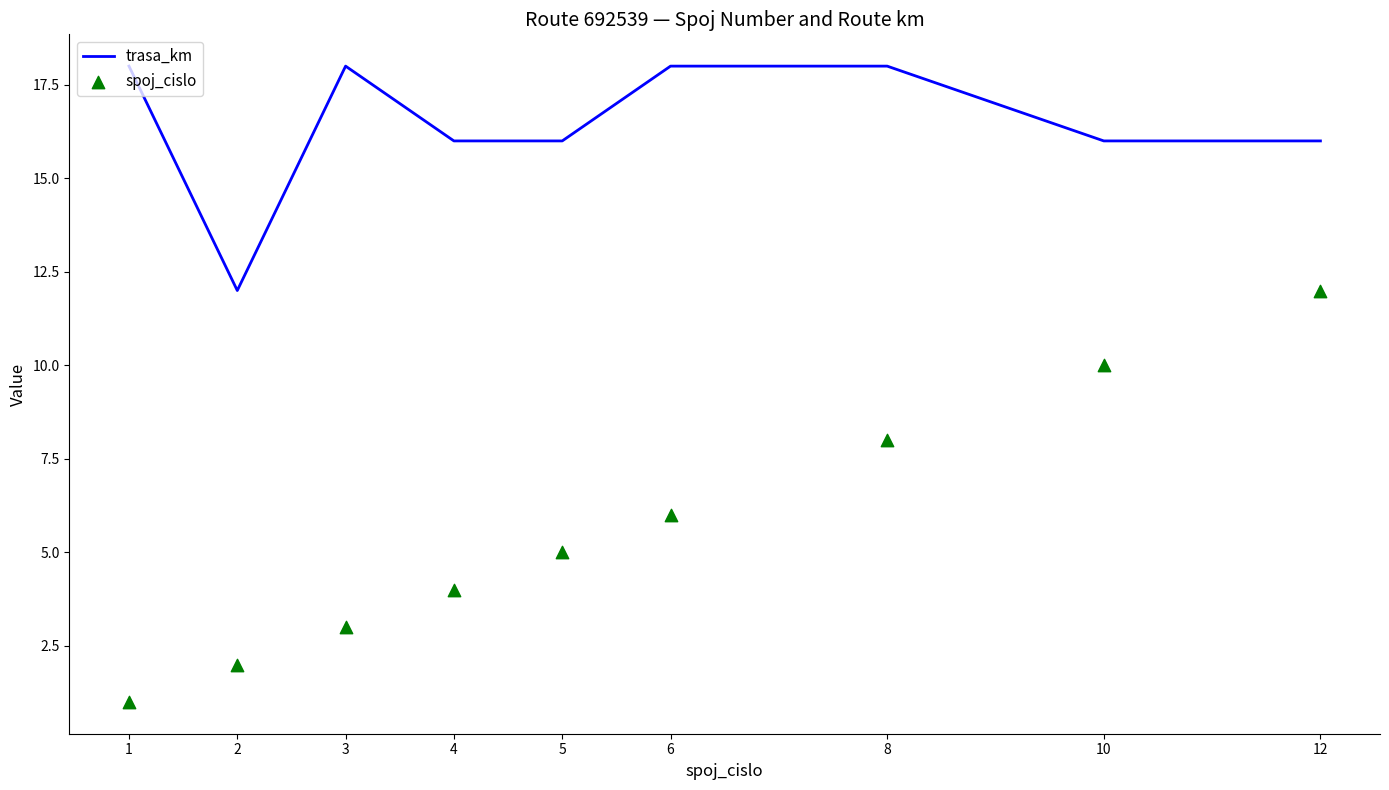

Is the value of spoj_cislo at 2 greater than the value of trasa_km at 4?

No